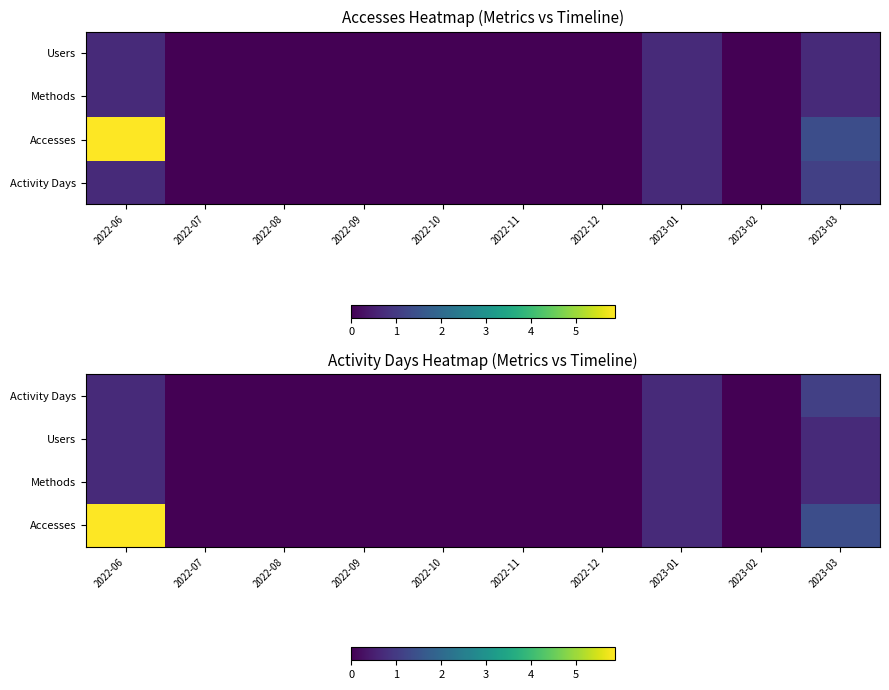

Rank the series by their maximum value, from highest to lowest.

Accesses, Activity Days, Users, Methods